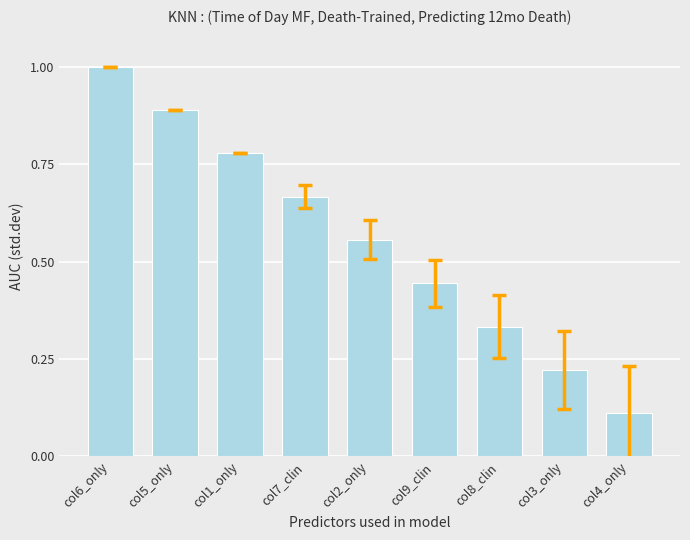

What is the label of the 9th bar from the right?

col6_only